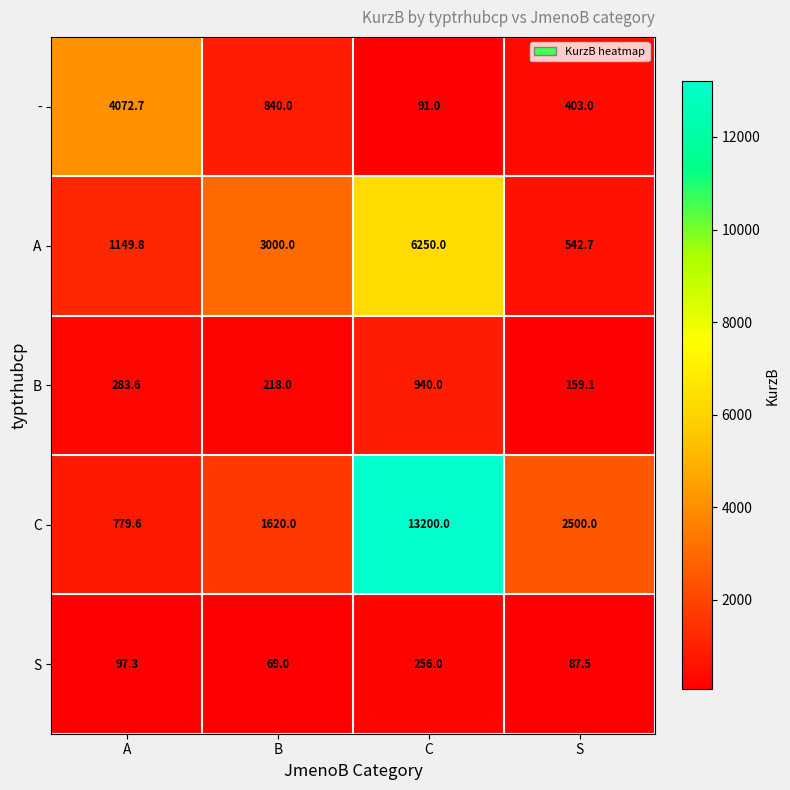

How many distinct data groups are displayed?

5